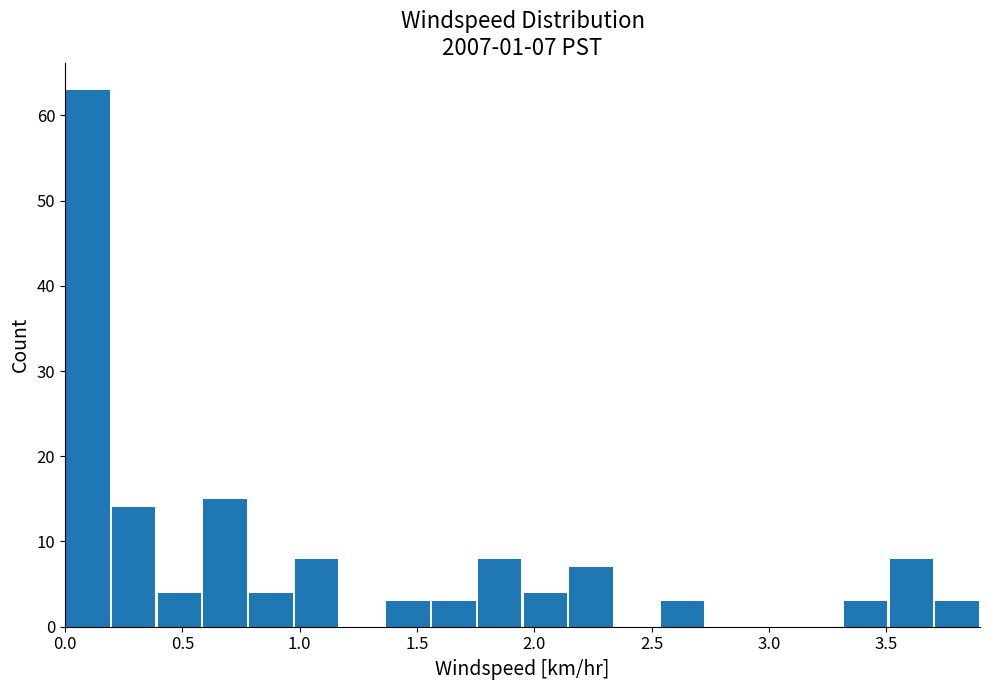

Around what value on the x-axis is the tallest bar? Give the approximate position of its centre, as read against the axis.

0.10